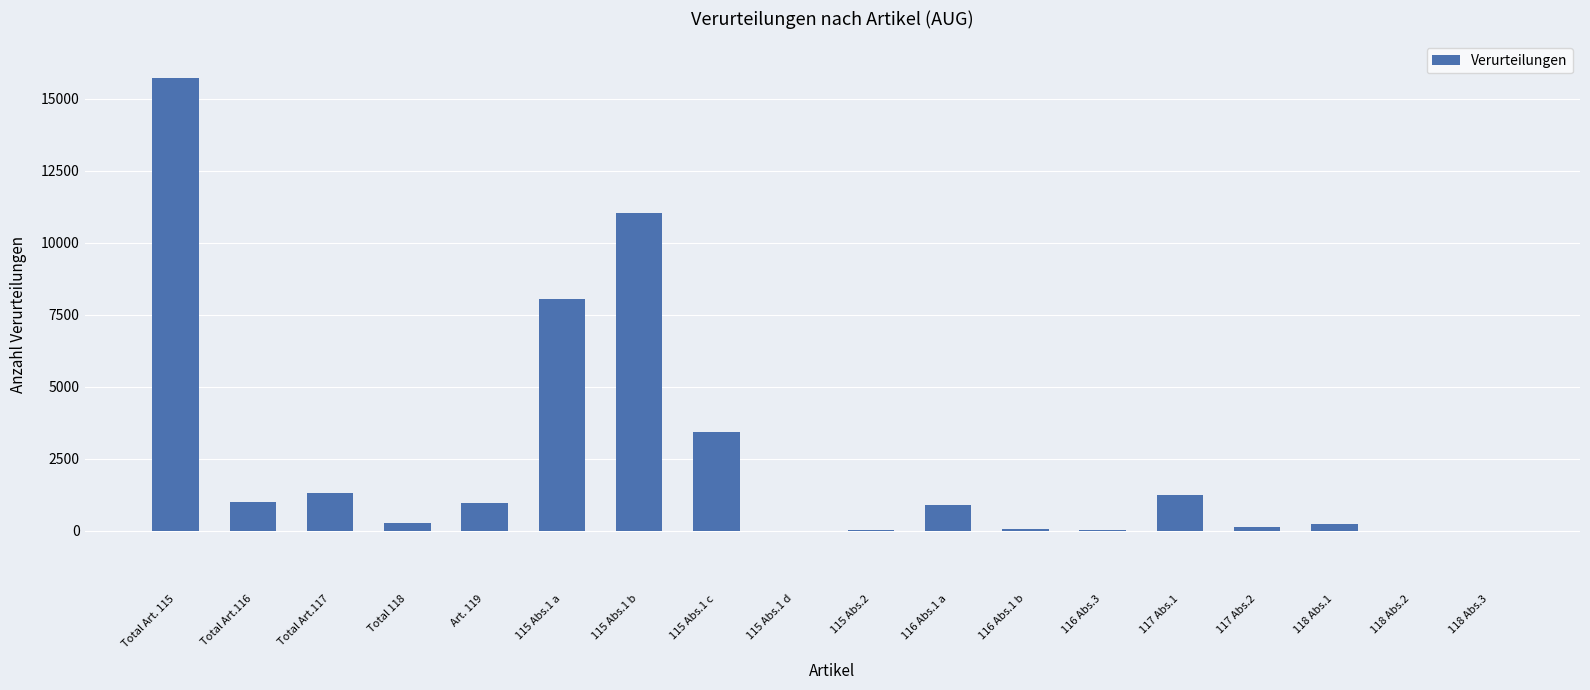

Is it true that the value at Art. 119 is 988?

True